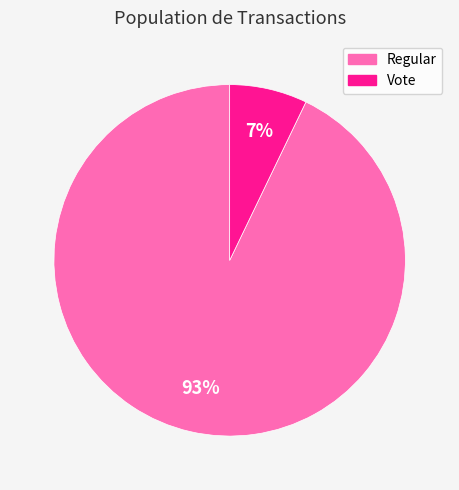

To the nearest percent, what percentage of the pie is Regular?

93%